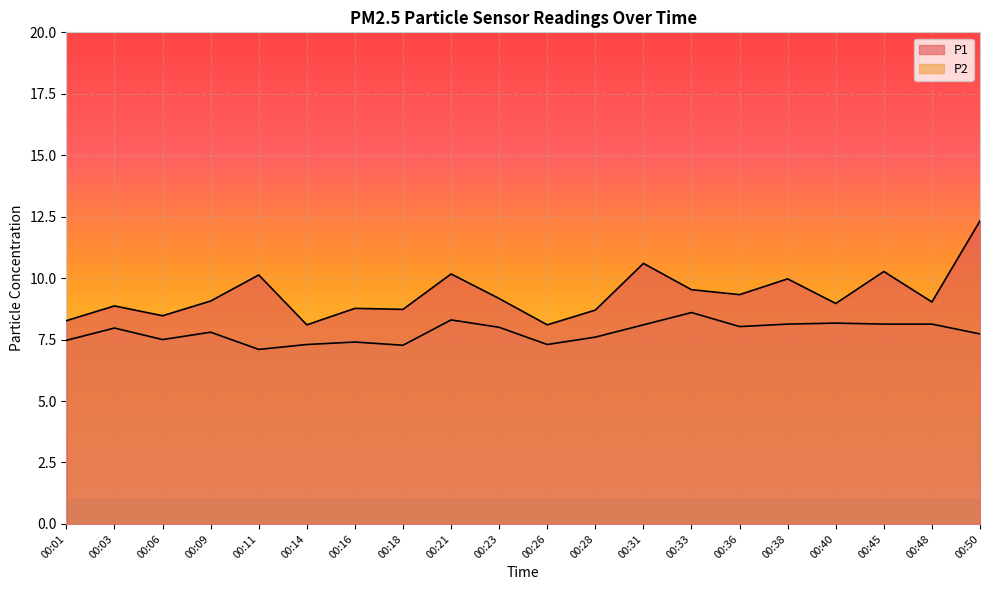

Reading left to right, extract all data points from this chart.

P1: 8.3	8.9	8.5	9.1	10.1	8.1	8.8	8.7	10.2	9.2	8.1	8.7	10.6	9.5	9.3	10.0	9.0	10.3	9.0	12.3
P2: 7.5	8.0	7.5	7.8	7.1	7.3	7.4	7.3	8.3	8.0	7.3	7.6	8.1	8.6	8.0	8.1	8.2	8.1	8.1	7.7